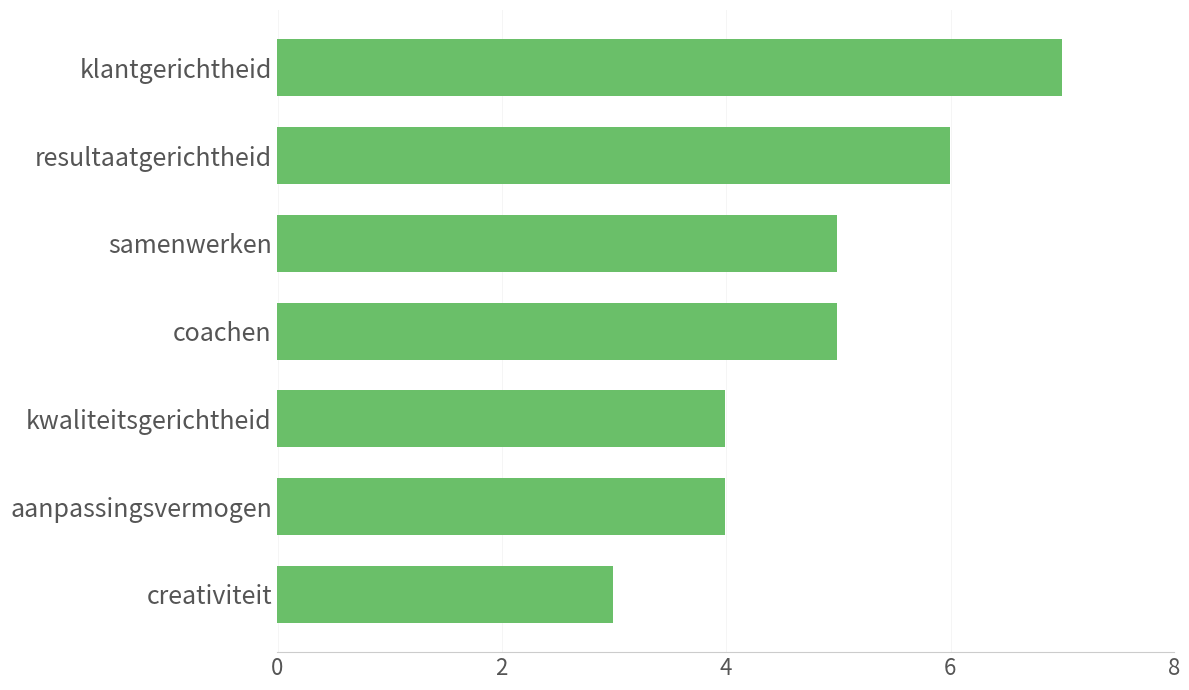

What is the sum of all values?

34